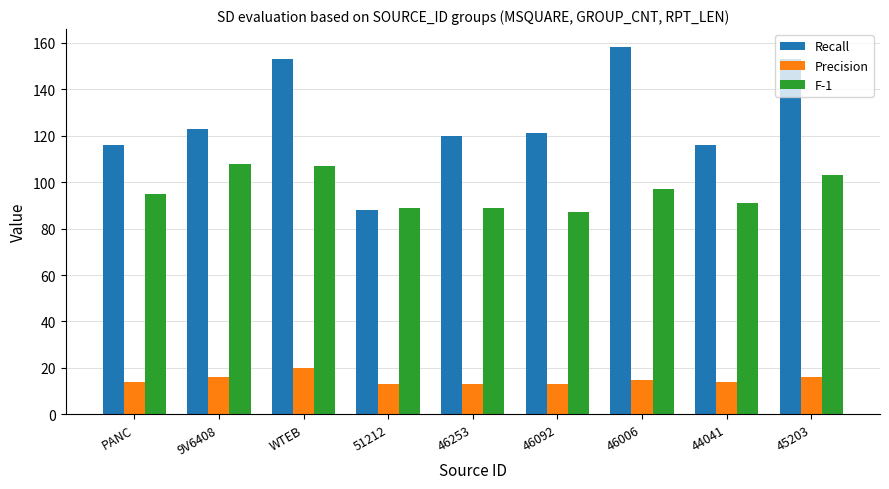

How many categories are shown in the chart?

9